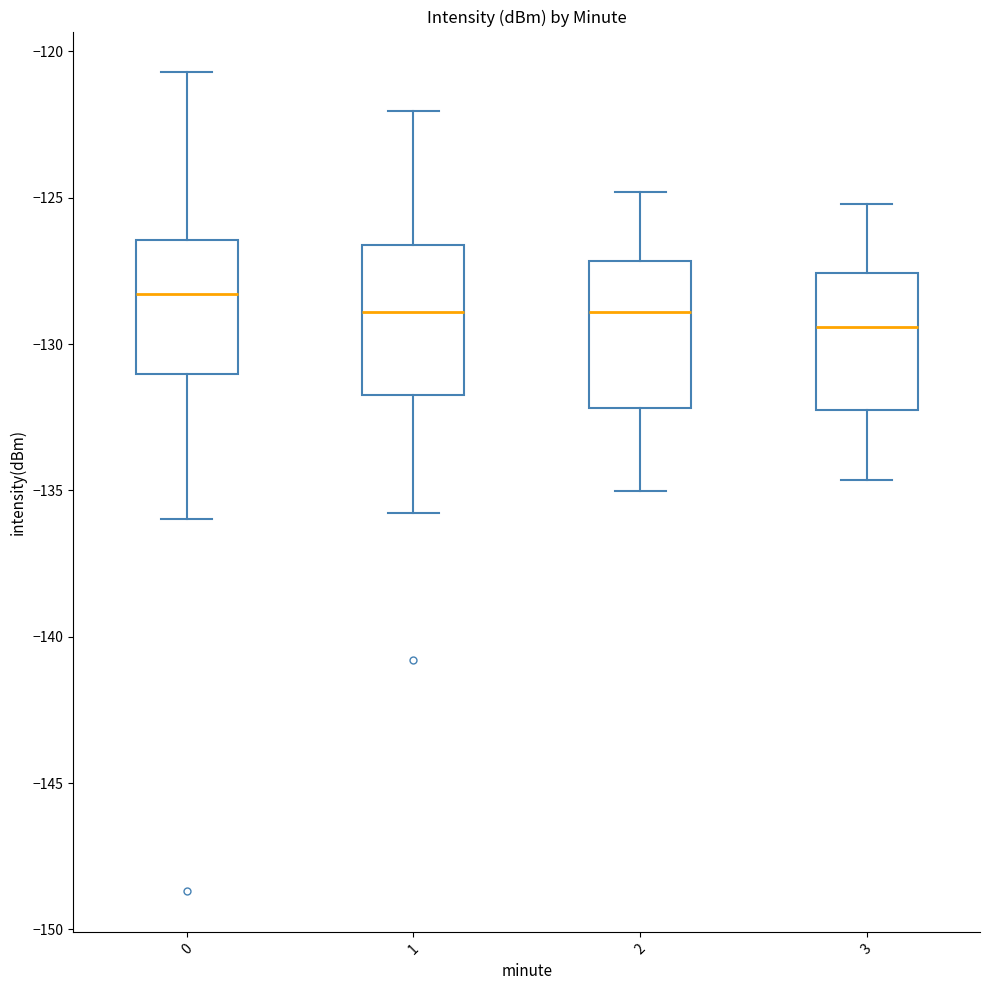

Reading left to right, transcribe this box plot: for each box, give where its median line is, the range the box spans, and where its two whiskers end, as read against the y-axis. The values are not printed on the chart, so give them approximately, as read against the axis.

0: median -128.5, box -131.0 to -126.5, whiskers -136.0 to -120.5
1: median -129.0, box -132.0 to -126.5, whiskers -136.0 to -122.0
2: median -129.0, box -132.0 to -127.0, whiskers -135.0 to -125.0
3: median -129.5, box -132.5 to -127.5, whiskers -134.5 to -125.0